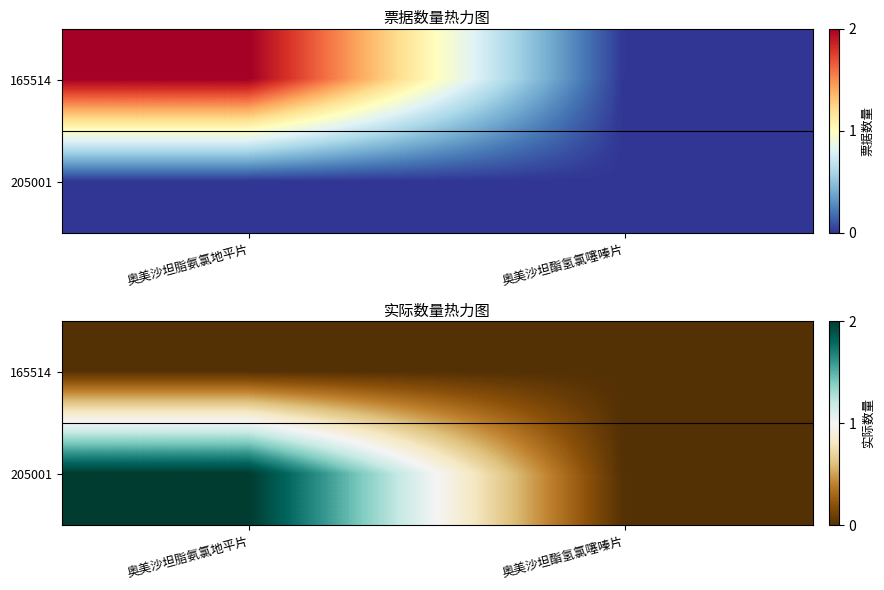

Count the 205001 values in the range 0 to 2.

2